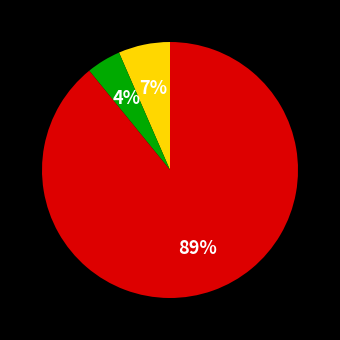

To the nearest percent, what is the average slice percentage?

33%